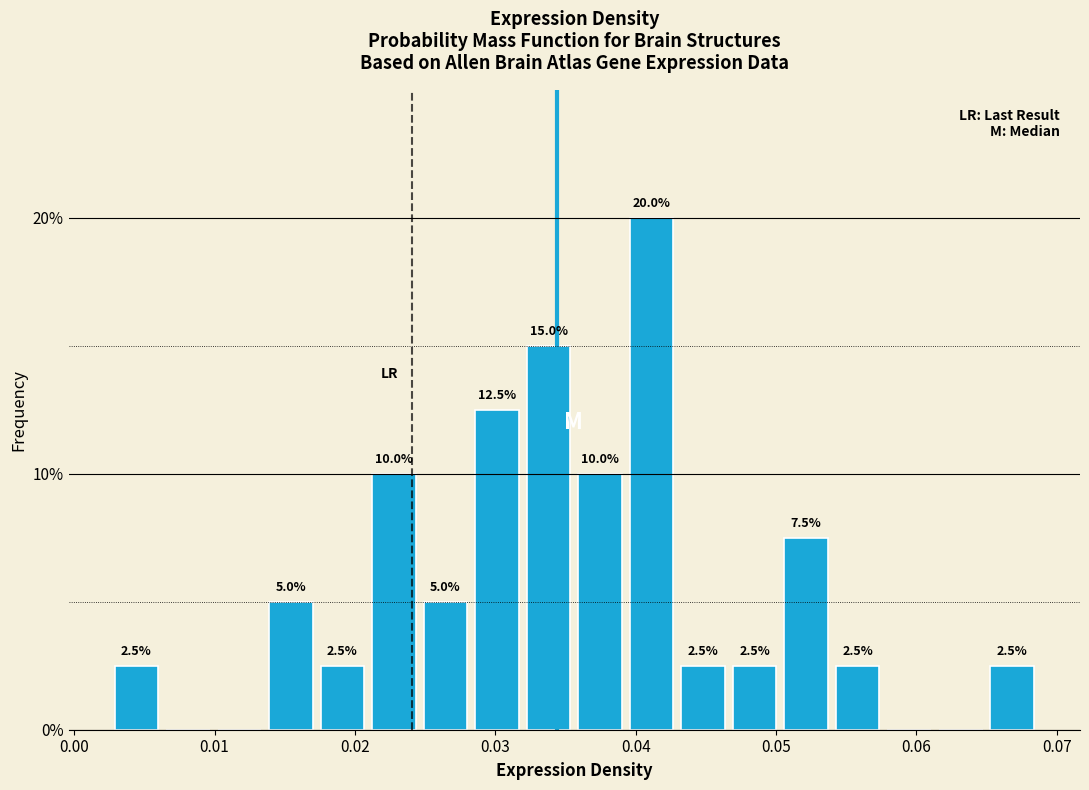

Around what value on the x-axis is the tallest bar? Give the approximate position of its centre, as read against the axis.

0.041